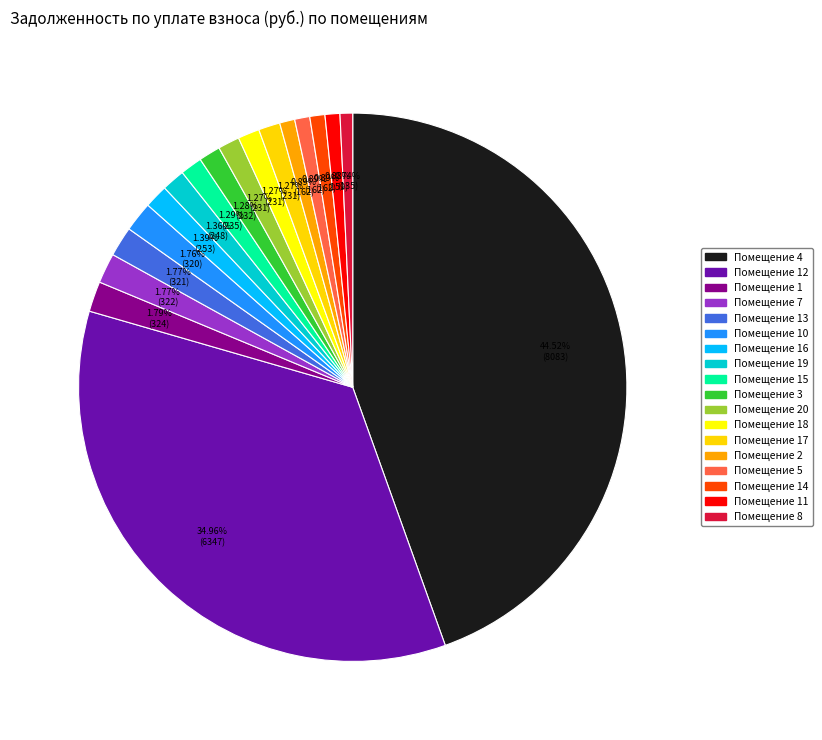

Count the number of slices in the pie.

18